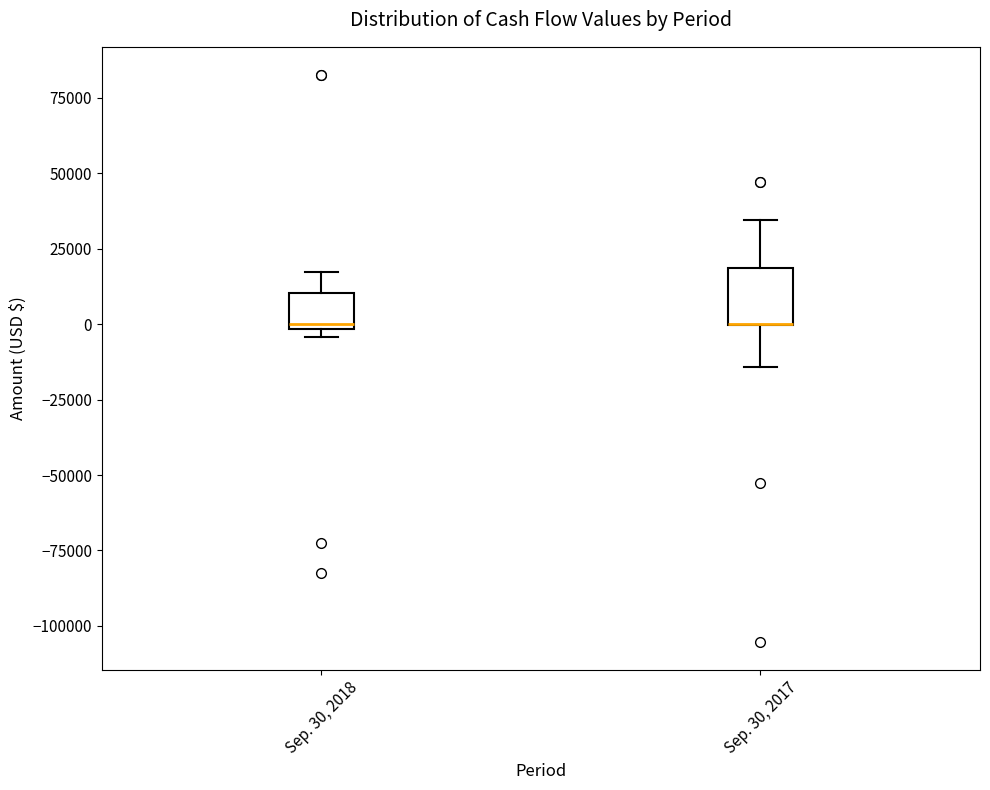

Where does the lower whisker of the box for Sep. 30, 2017 end on the y-axis? The values are not printed on the chart, so give them approximately, as read against the axis.

-15000